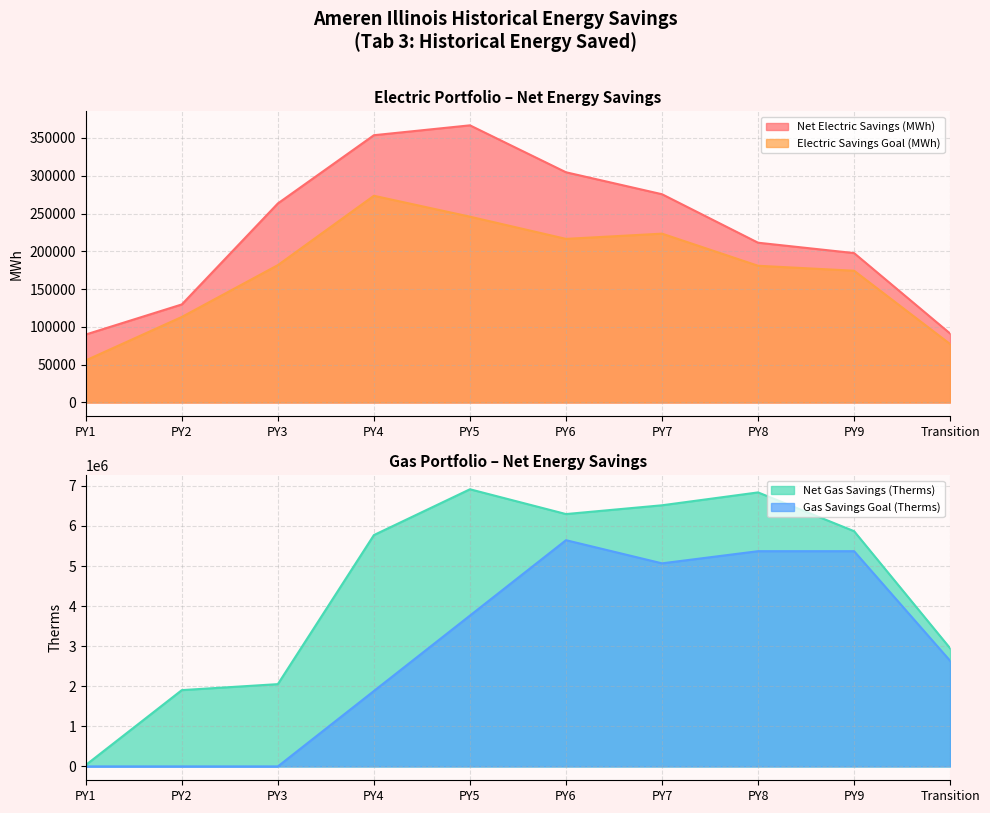

Is it true that Electric Savings Goal (MWh) equals 181765 at PY3?

True